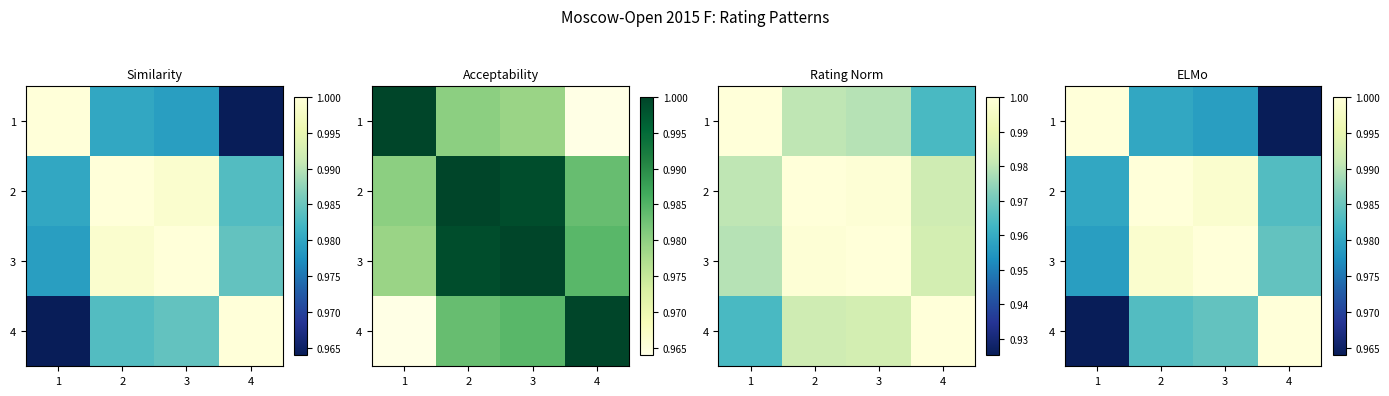

Between 2 and 4, which is larger?

2